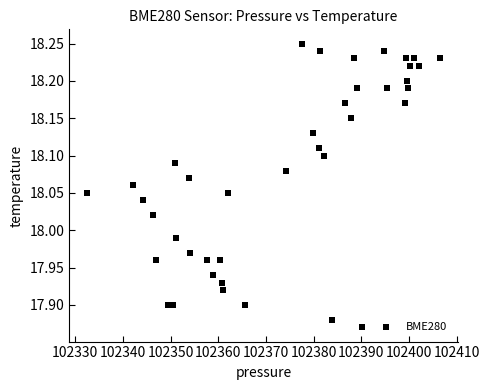

What is the range of Y values (max minus min)?

0.4